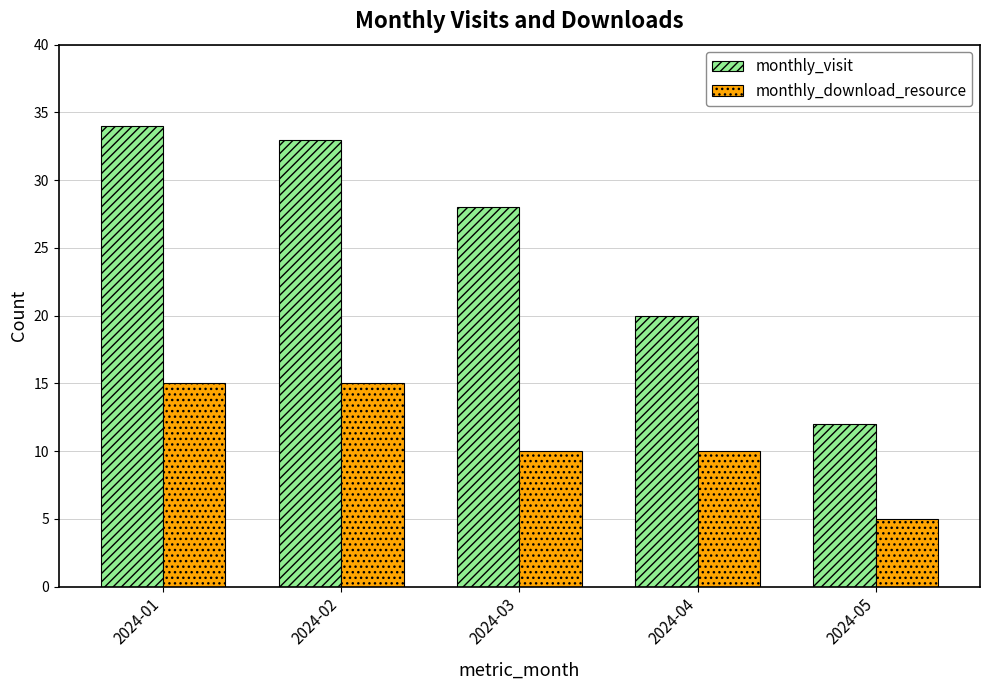

What is the difference between the maximum and minimum values in the monthly_download_resource series?

10